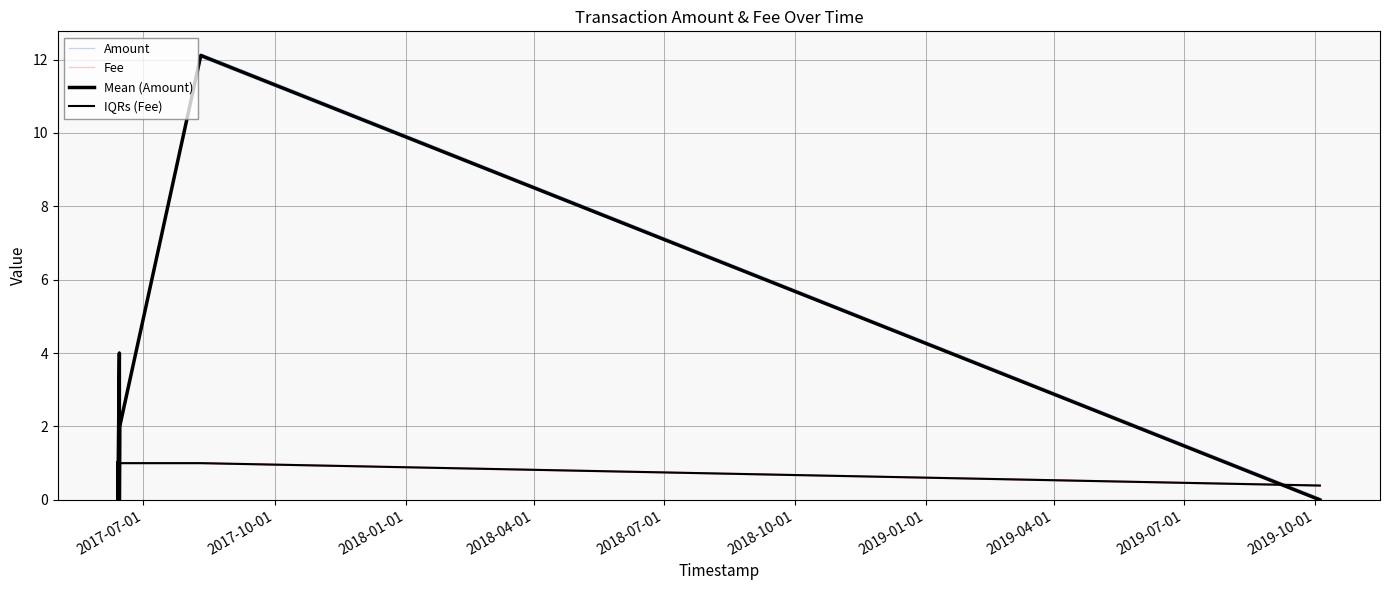

What is the label of the 4th point from the left?

2018-04-01